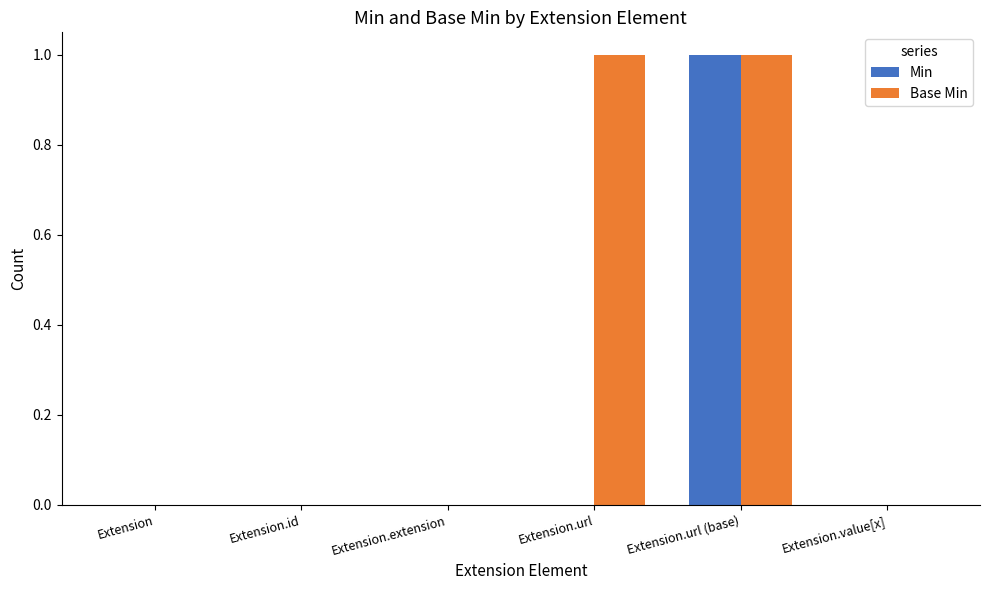

True or false: Min has a value of 0 at Extension.

True